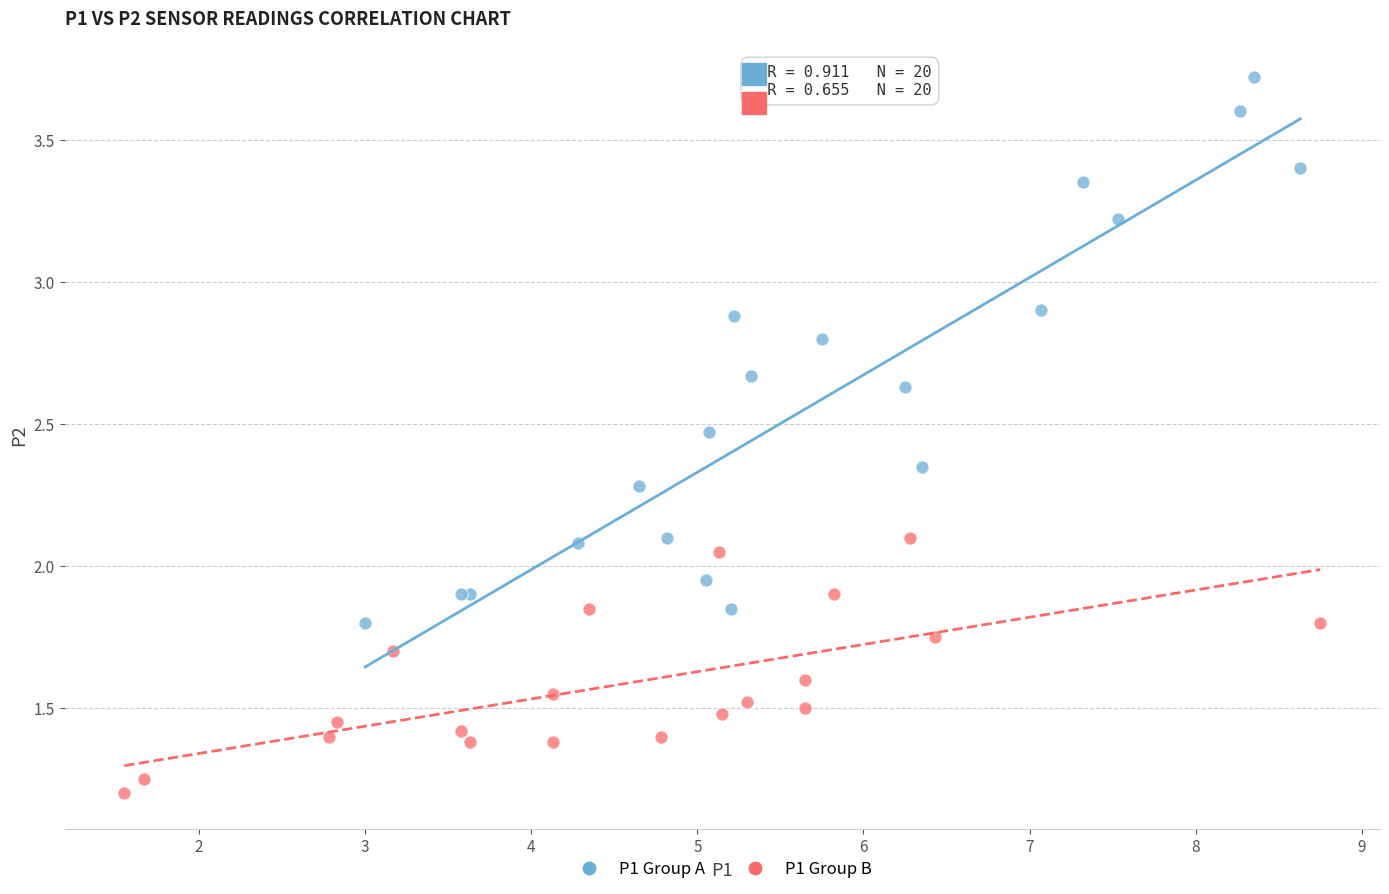

Which series has the largest Y range (max minus min)?

P1 Group A